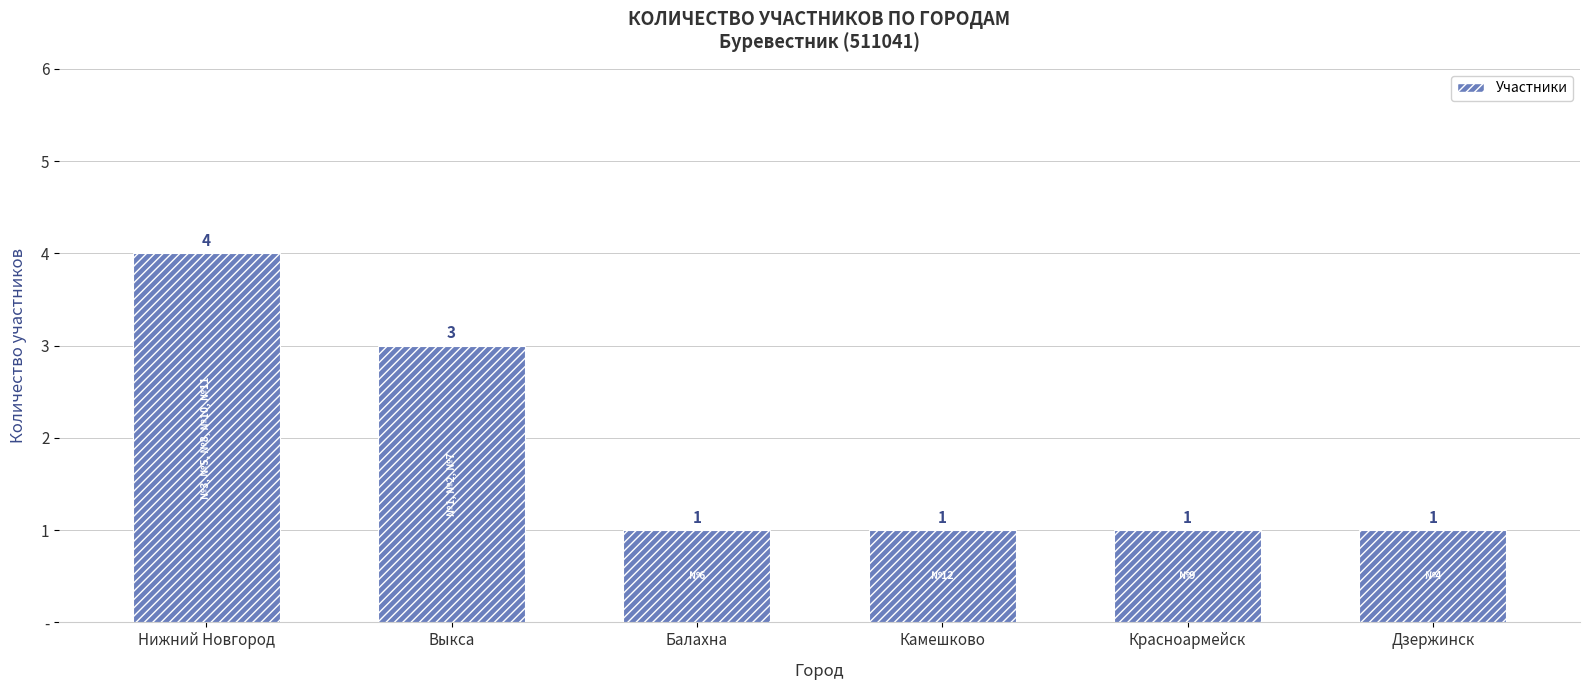

What is the label of the 1st bar from the right?

Дзержинск